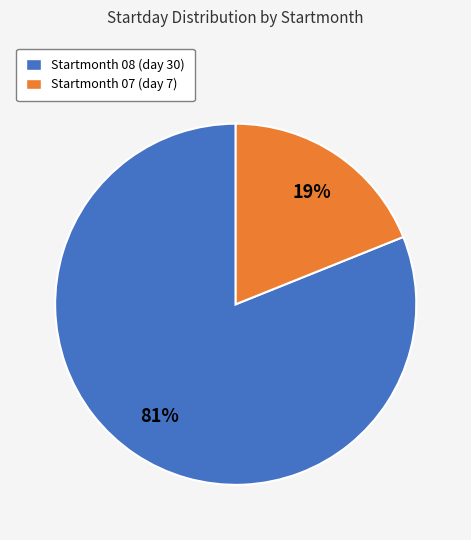

What is the ratio of the value at Startmonth 08 (day 30) to the value at Startmonth 07 (day 7)?

4.3